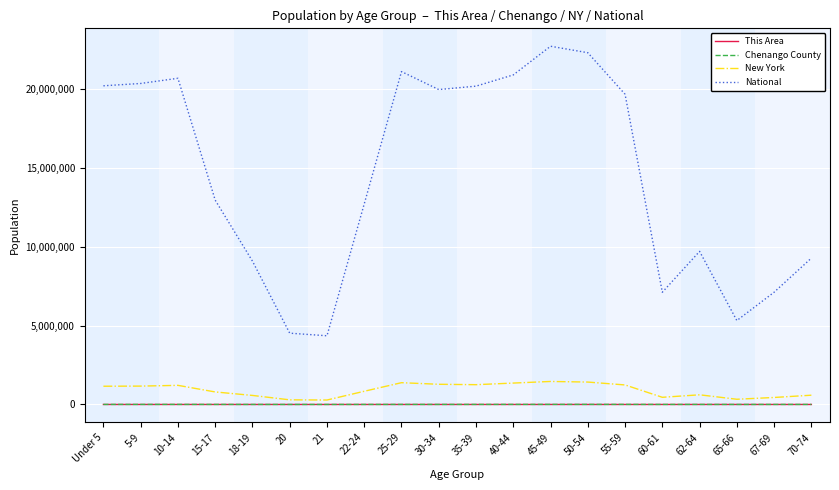

What is the highest value of the This Area series?

42